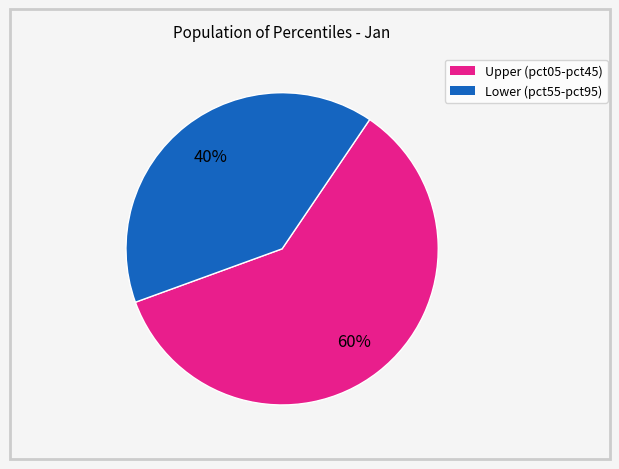

Does any single category account for the majority?

Yes